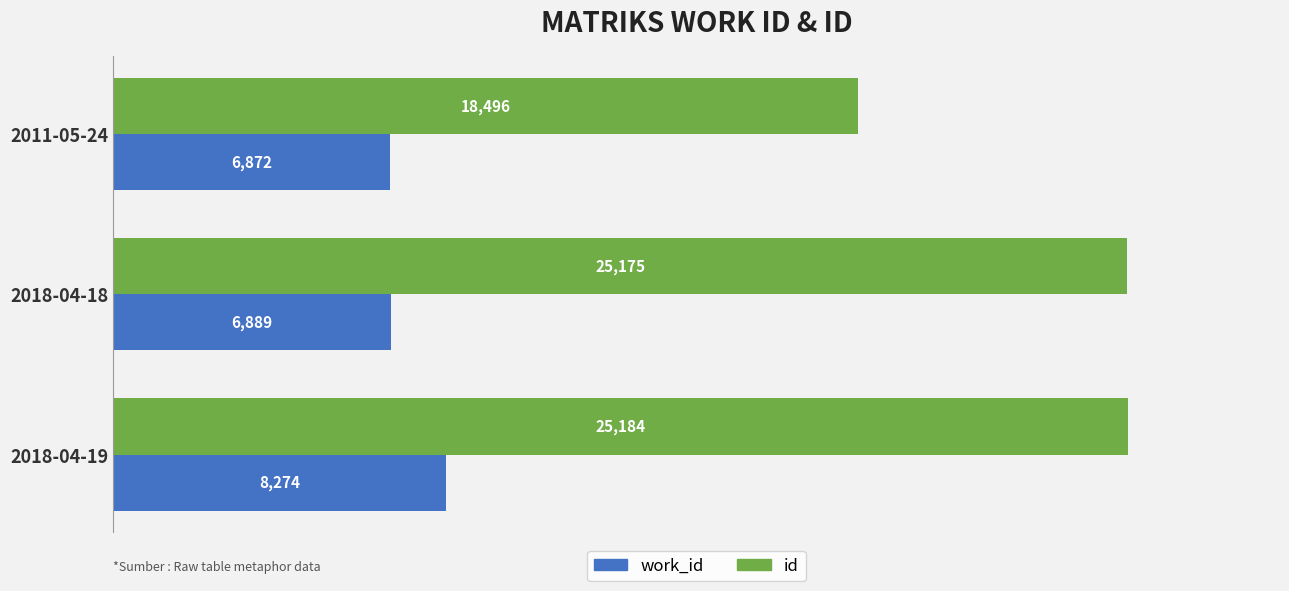

At which category is the sum across all series the highest?

2018-04-19